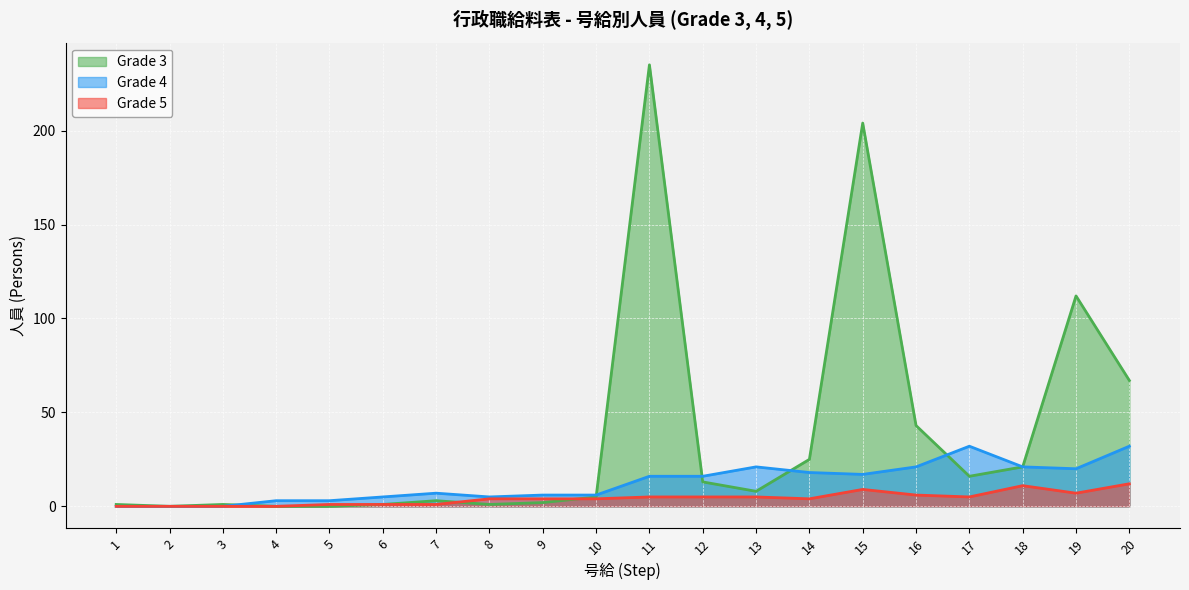

At which category does Grade 4 reach its first local valley?

8